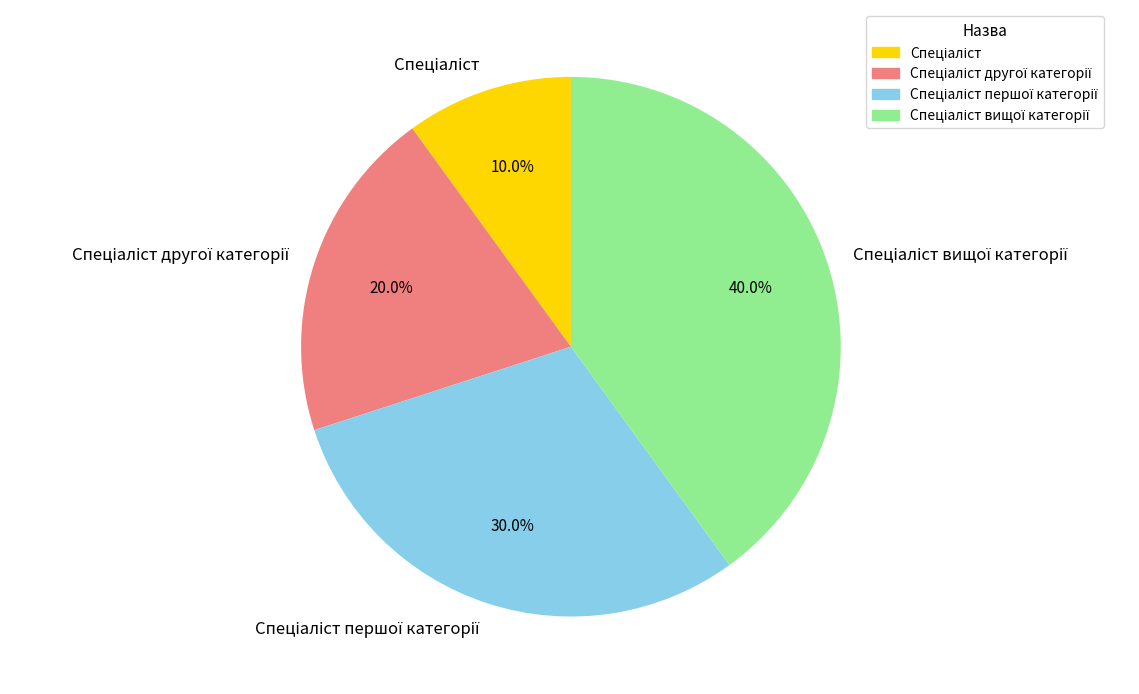

To the nearest percent, what is the difference between the largest and smallest slice percentages?

30%